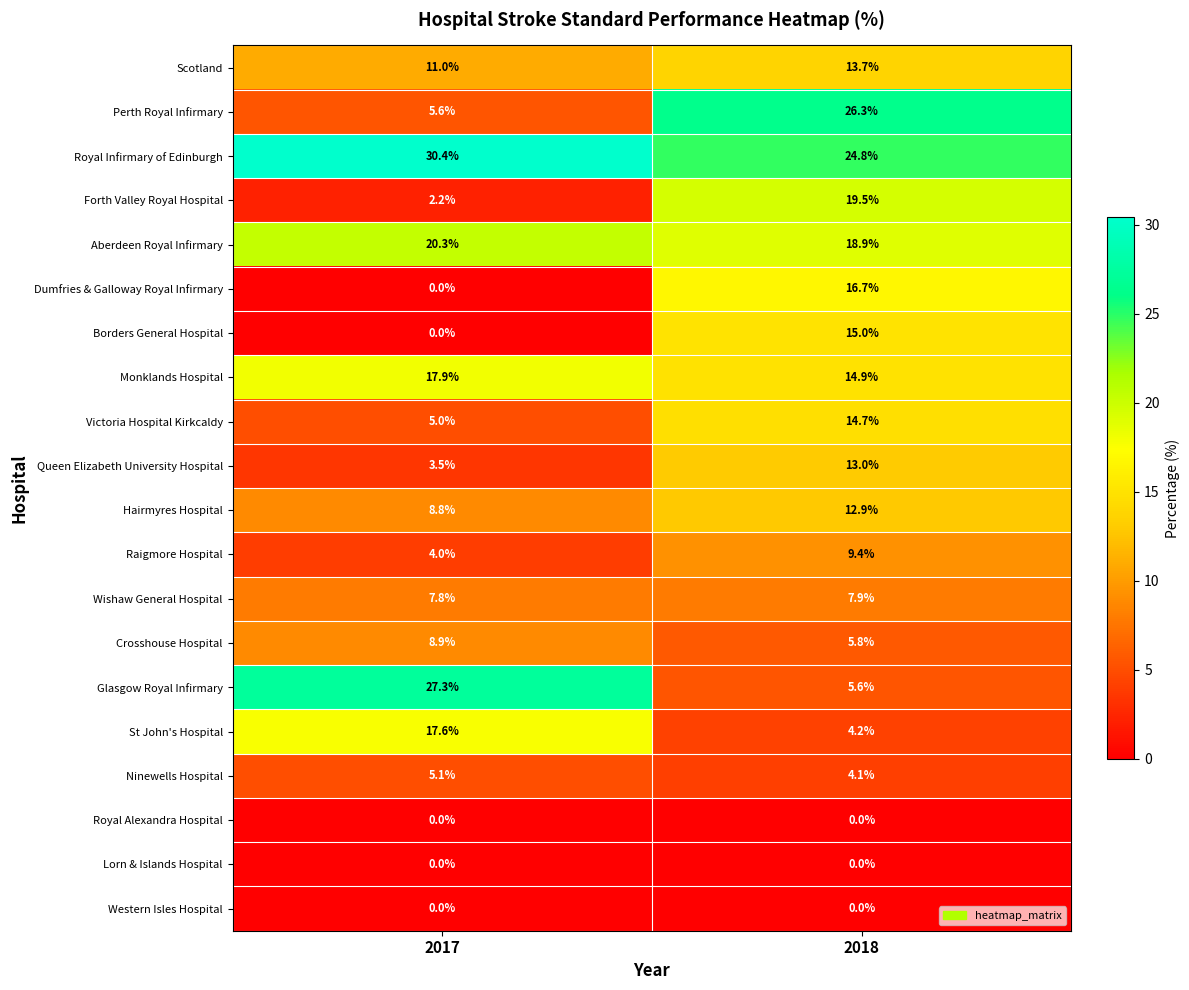

What is the maximum value shown in the chart?

30.4